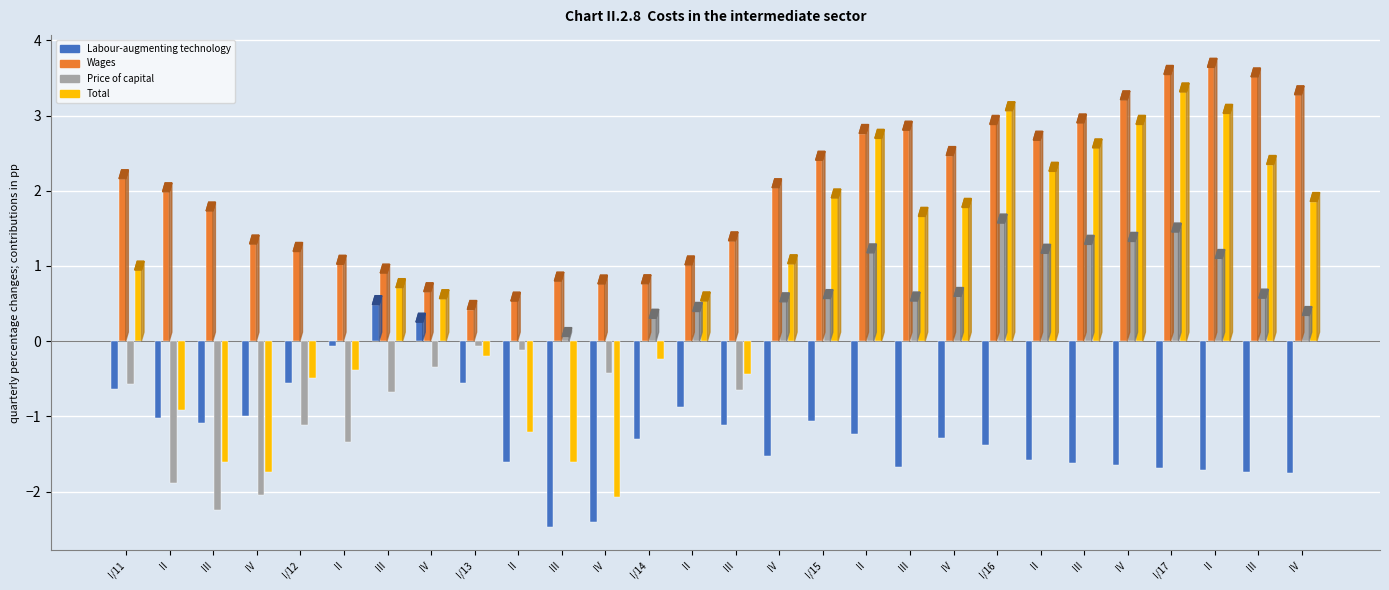

Reading left to right, what are all the values shown in this chart?

Labour-augmenting technology: -0.6	-1.0	-1.1	-1.0	-0.6	-0.1	0.5	0.3	-0.6	-1.6	-2.5	-2.4	-1.3	-0.9	-1.1	-1.5	-1.1	-1.2	-1.7	-1.3	-1.4	-1.6	-1.6	-1.7	-1.7	-1.7	-1.7	-1.8
Wages: 2.2	2.0	1.7	1.3	1.2	1.0	0.9	0.7	0.4	0.5	0.8	0.8	0.8	1.0	1.3	2.0	2.4	2.8	2.8	2.5	2.9	2.7	2.9	3.2	3.5	3.6	3.5	3.3
Price of capital: -0.6	-1.9	-2.2	-2.0	-1.1	-1.3	-0.7	-0.3	-0.1	-0.1	0.1	-0.4	0.3	0.4	-0.6	0.5	0.6	1.2	0.5	0.6	1.6	1.2	1.3	1.3	1.4	1.1	0.6	0.3
Total: 0.9	-0.9	-1.6	-1.7	-0.5	-0.4	0.7	0.6	-0.2	-1.2	-1.6	-2.1	-0.2	0.5	-0.4	1.0	1.9	2.7	1.7	1.8	3.1	2.3	2.6	2.9	3.3	3.0	2.3	1.9